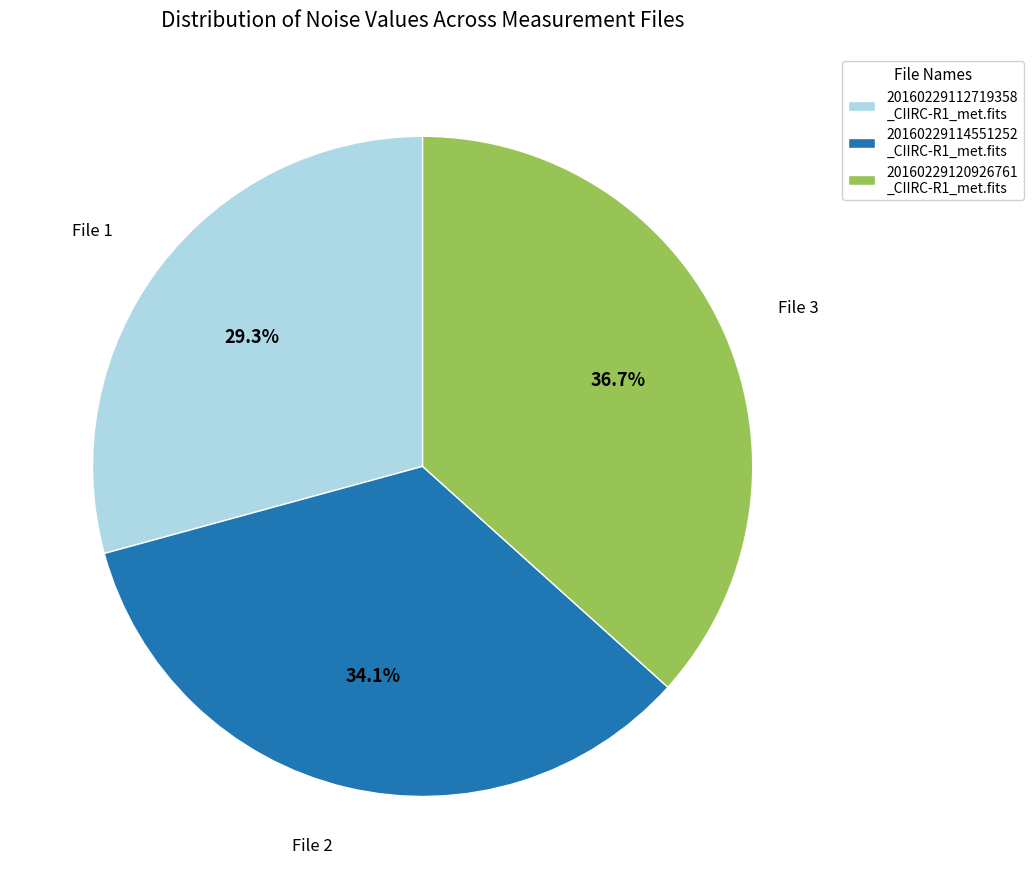

Is the sum of 20160229120926761 _CIIRC-R1_met.fits and 20160229114551252 _CIIRC-R1_met.fits greater than half?

Yes